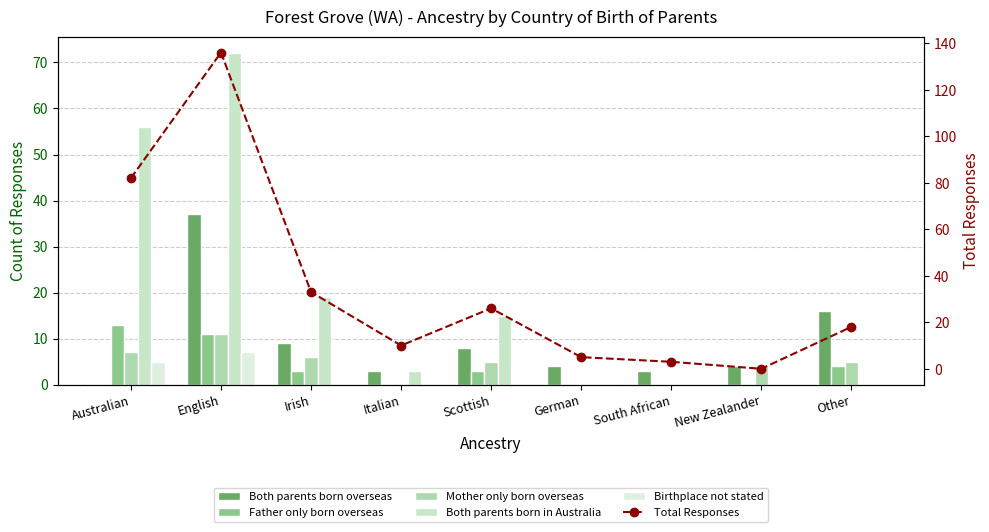

Rank the series at English from lowest to highest value.

Birthplace not stated, Father only born overseas, Mother only born overseas, Both parents born overseas, Both parents born in Australia, Total Responses